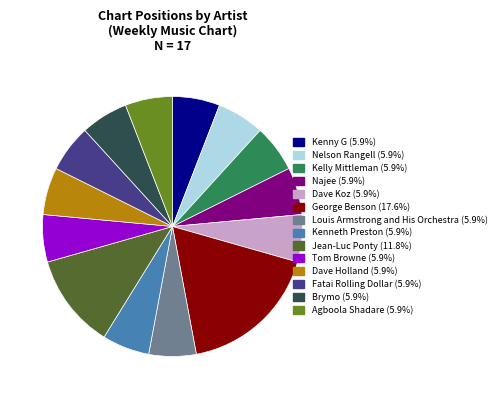

Does any single category account for the majority?

No